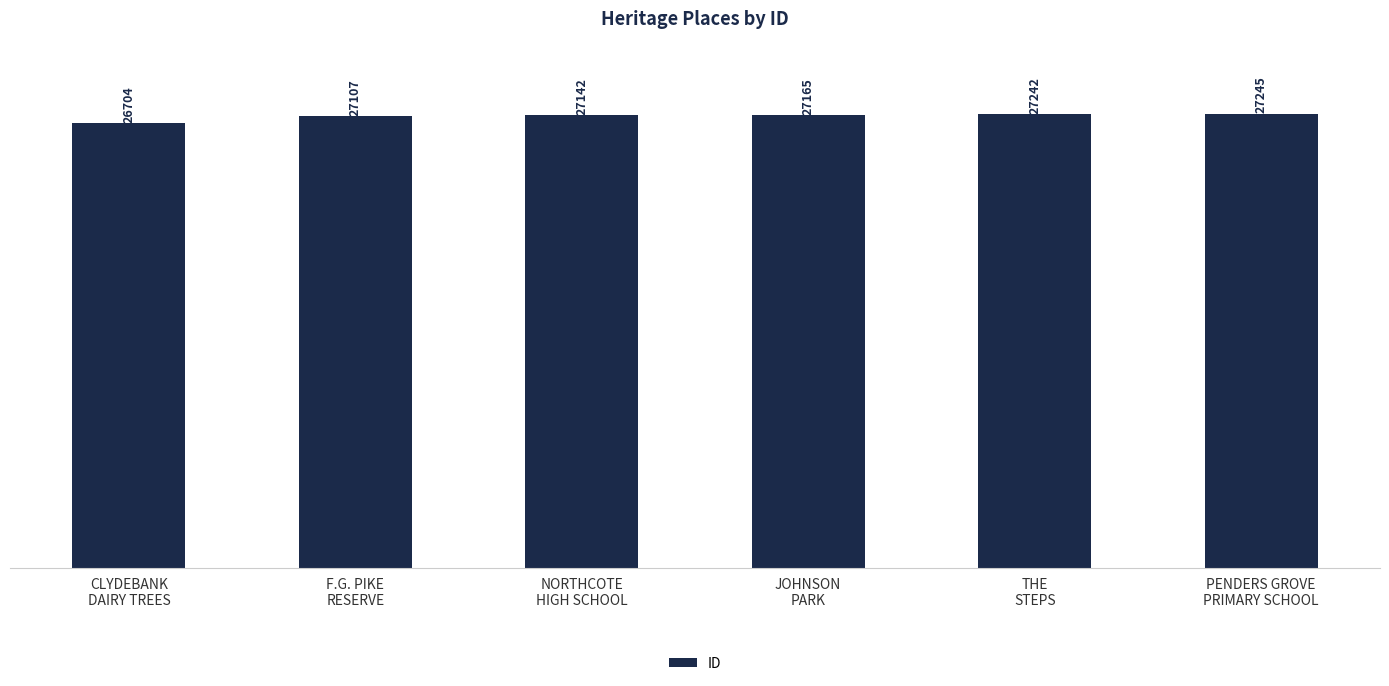

At which category does the chart reach its minimum across all series?

CLYDEBANK
DAIRY TREES